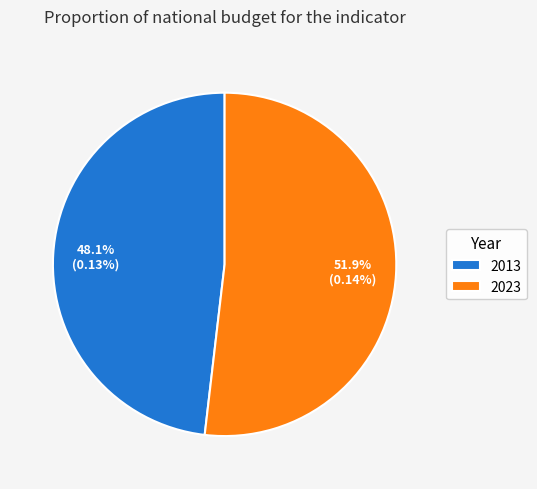

To the nearest percent, what is the combined percentage of 2023 and 2013?

100%